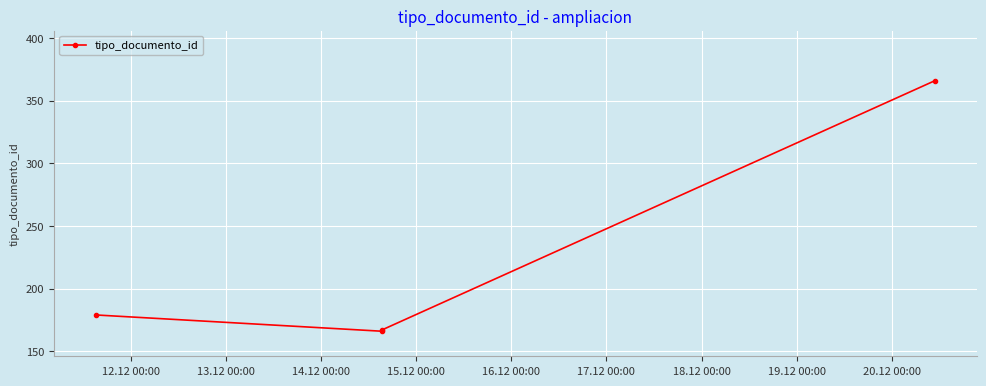

What is the value of the 4th point from the left?

366